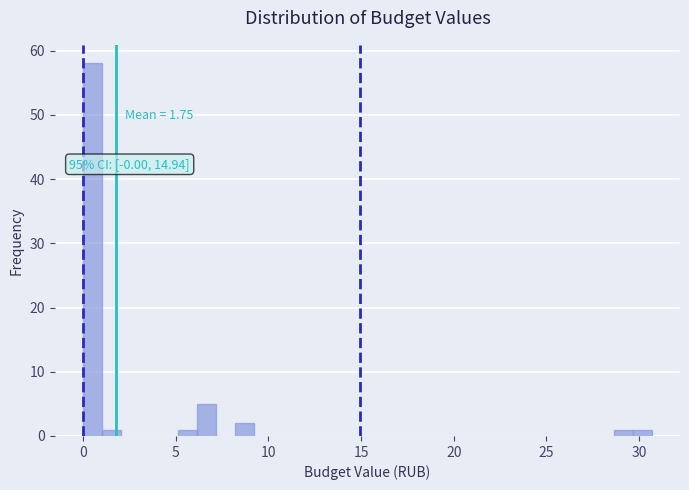

Read against the x-axis, roughly where is the centre of the tallest bar?

0.5